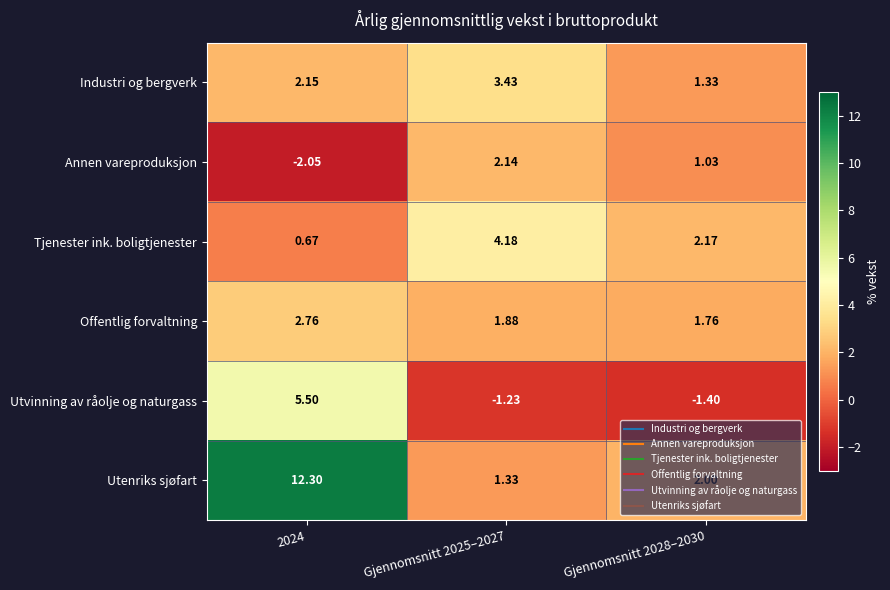

Which series has the widest spread of values?

Utenriks sjøfart